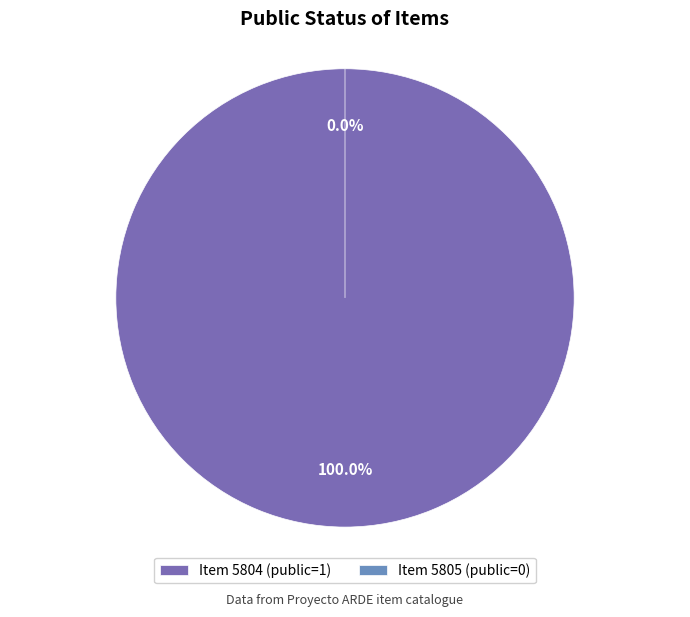

The 5805 slice represents 0% of the pie. True or false?

True